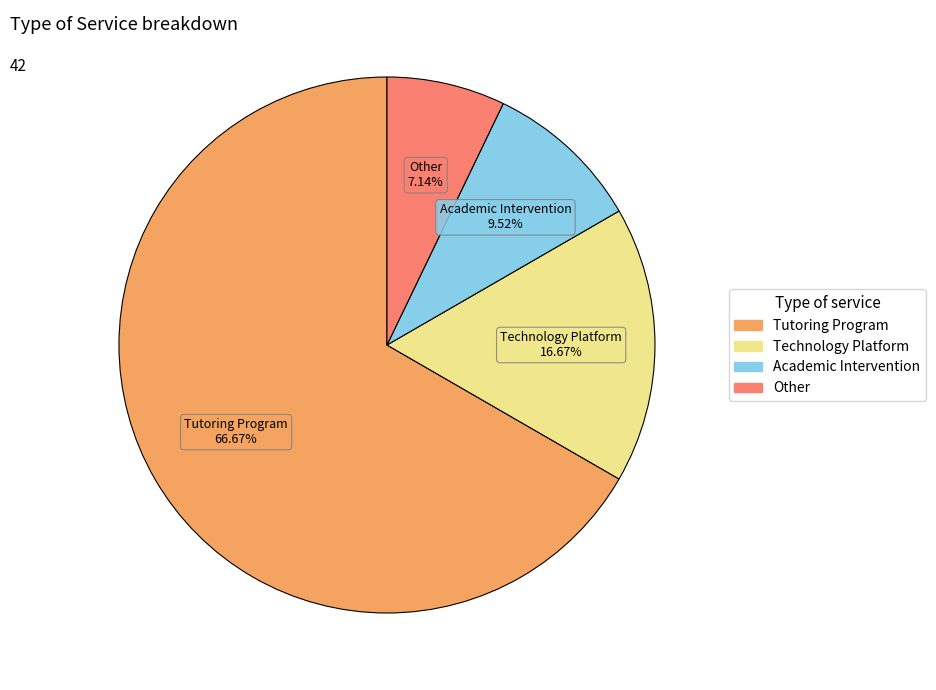

Is there a majority slice in this chart?

Yes